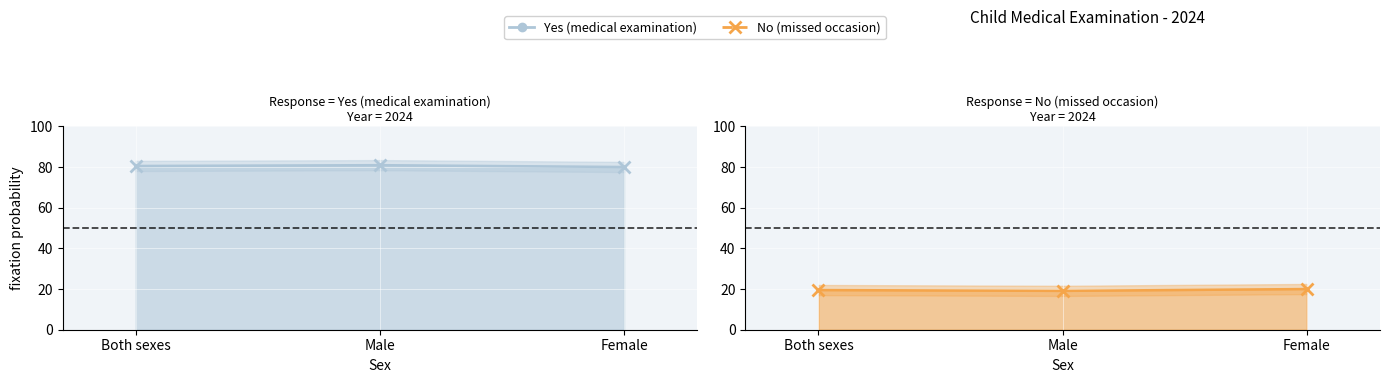

What is the sum of all No (missed occasion) values?

58.6